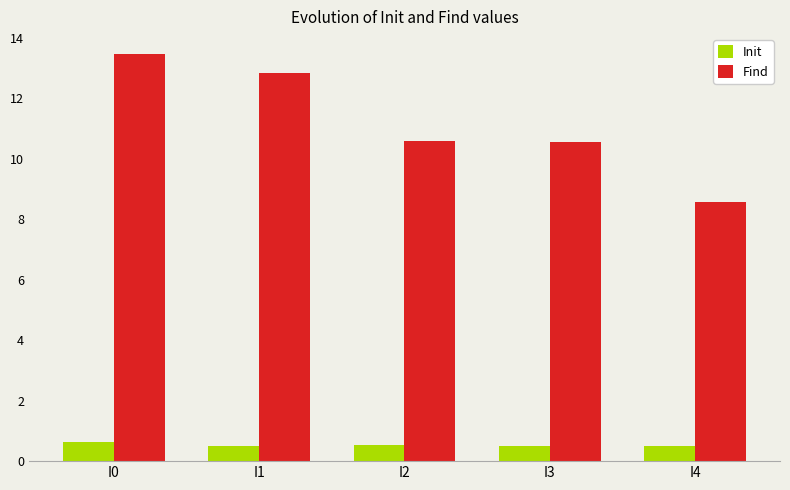

What is the total value across all series at I0?

14.1